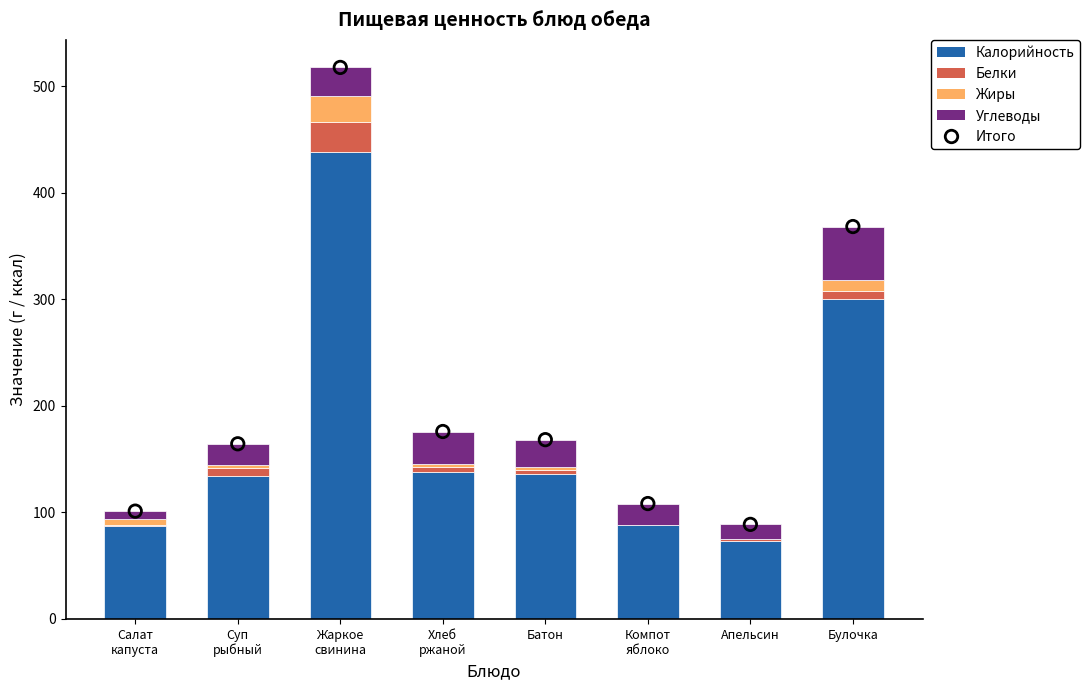

Which series has the largest total across all categories?

Итого